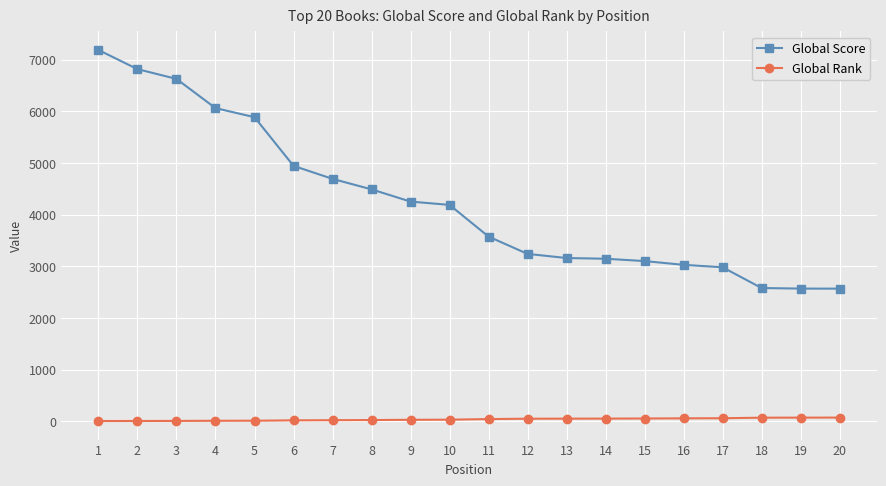

Which series has the widest spread of values?

Global Score